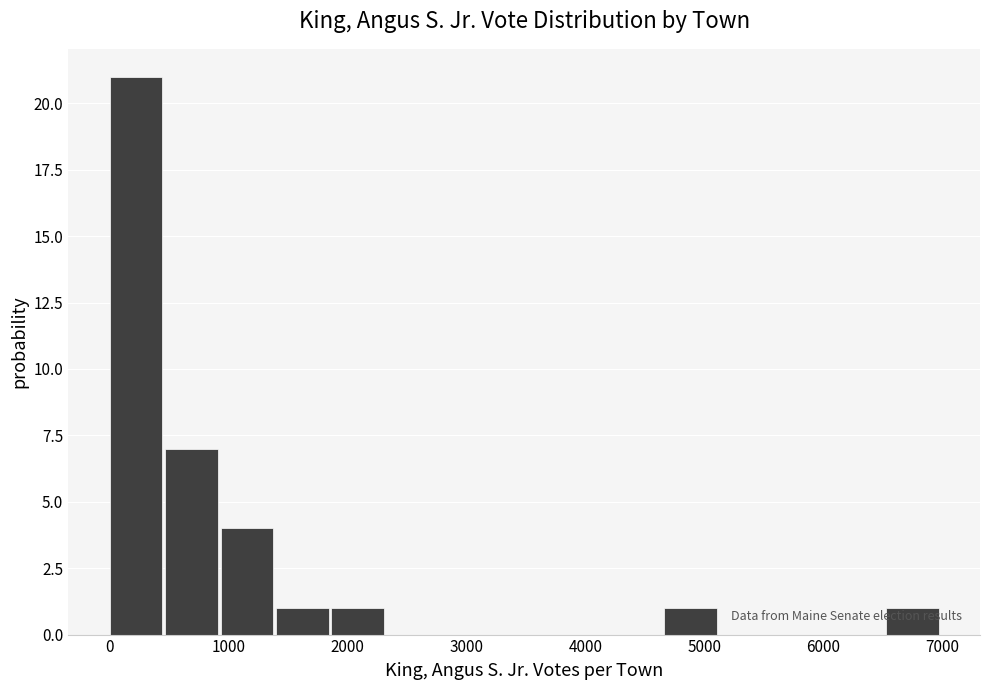

Reading left to right, transcribe this chart: for each bar, give the range it covers on the x-axis and its height. Neither the bar edges nor the heights are printed on the chart, so give them approximately, as read against the axes.

0 to 500: 21
500 to 900: 7
900 to 1400: 4
1400 to 1900: 1
1900 to 2300: 1
2300 to 2800: 0
2800 to 3300: 0
3300 to 3700: 0
3700 to 4200: 0
4200 to 4700: 0
4700 to 5100: 1
5100 to 5600: 0
5600 to 6100: 0
6100 to 6500: 0
6500 to 7000: 1